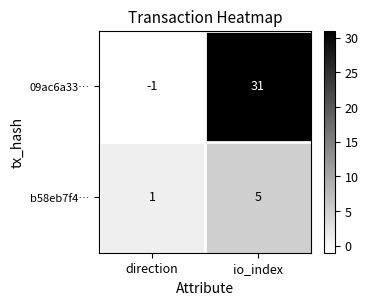

What is the sum of all 09ac6a33… values?

30